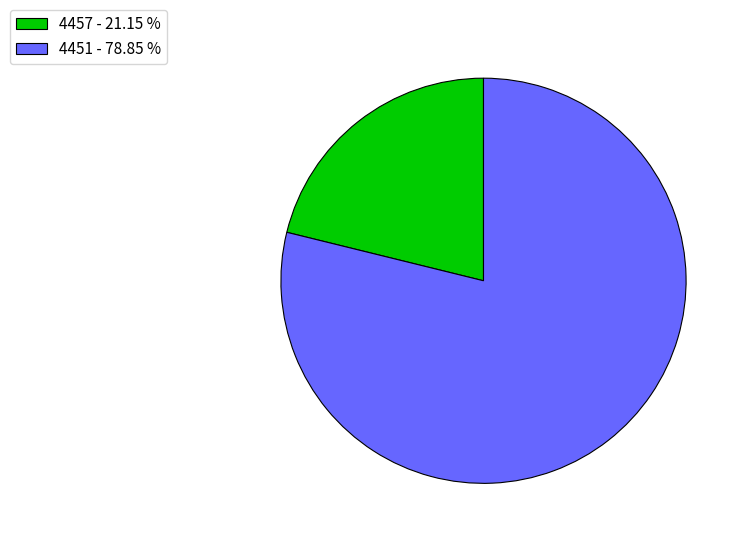

Rank the categories by value from highest to lowest.

4451, 4457